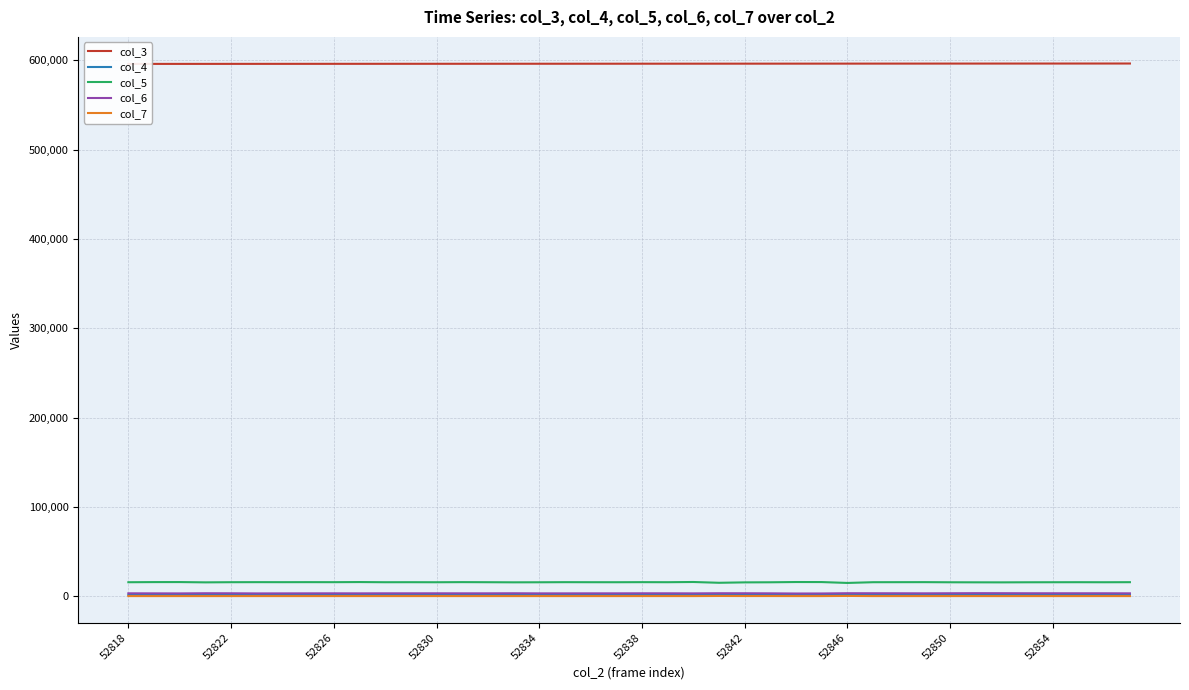

True or false: col_5 and col_7 intersect in this chart.

False